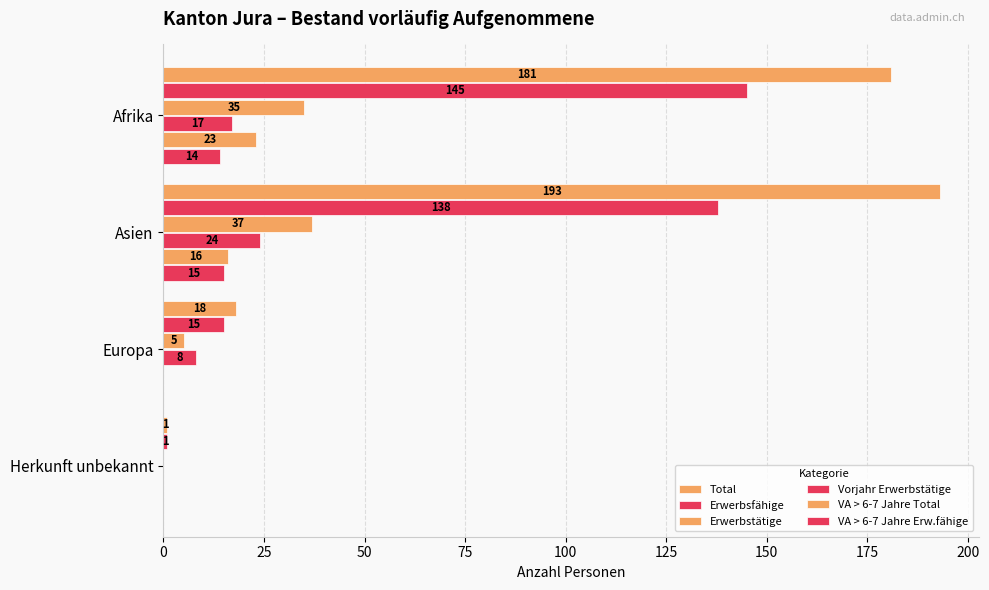

How many categories are shown in the chart?

4